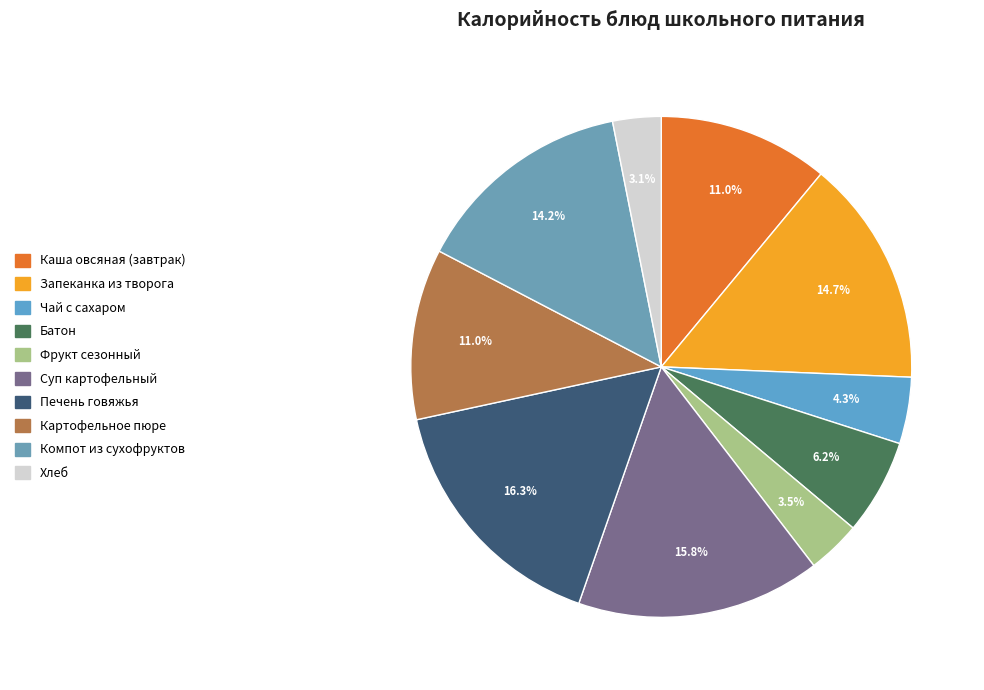

How many slices are in this pie chart?

10